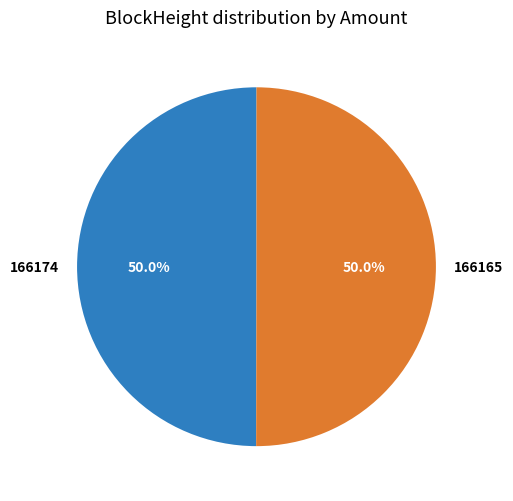

What percentage do 166174 and 166165 together represent?

100.0%